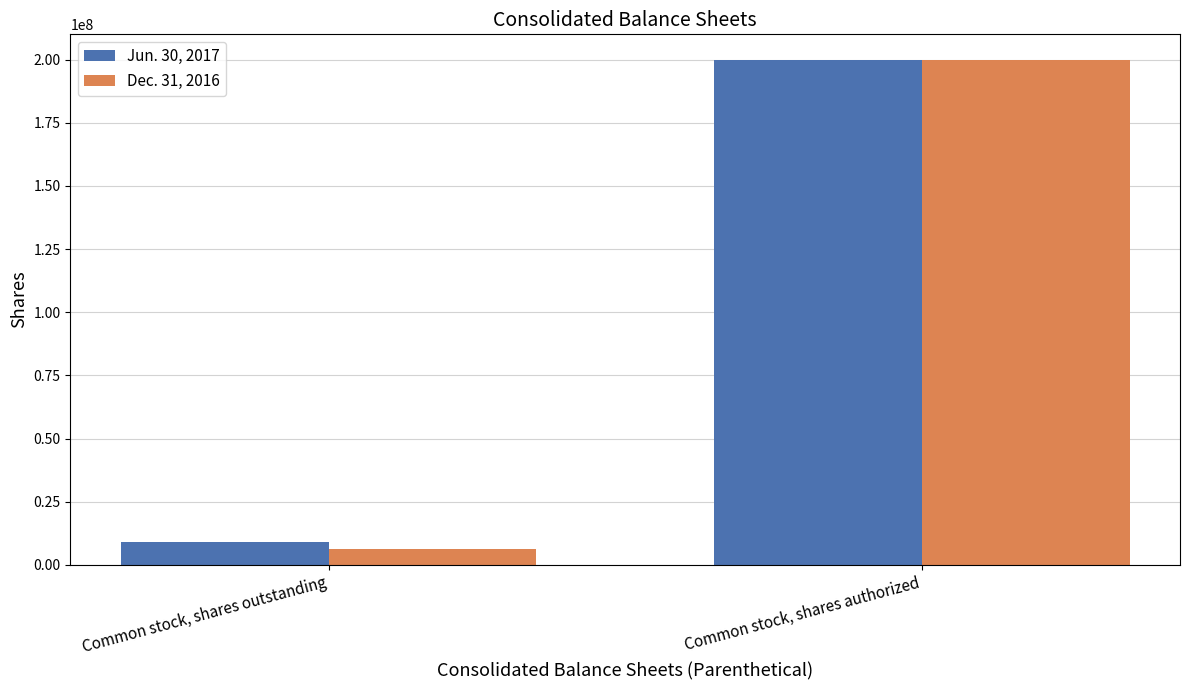

Reading left to right, transcribe all the data shown in this chart.

Jun. 30, 2017: 8895094	200000000
Dec. 31, 2016: 6463936	200000000